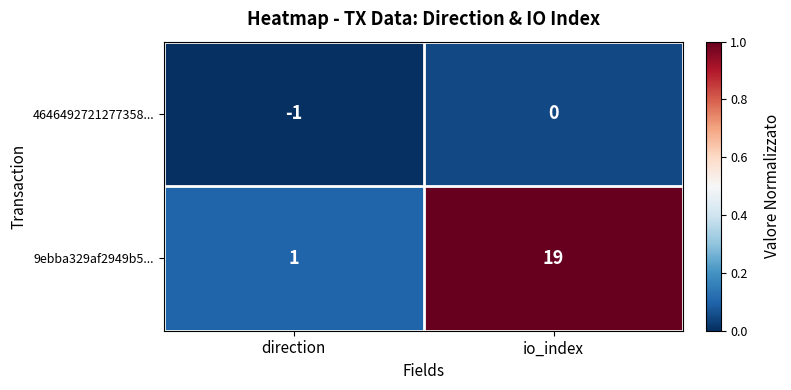

List the series in order of their peak value, highest first.

9ebba329af2949b5..., 4646492721277358...